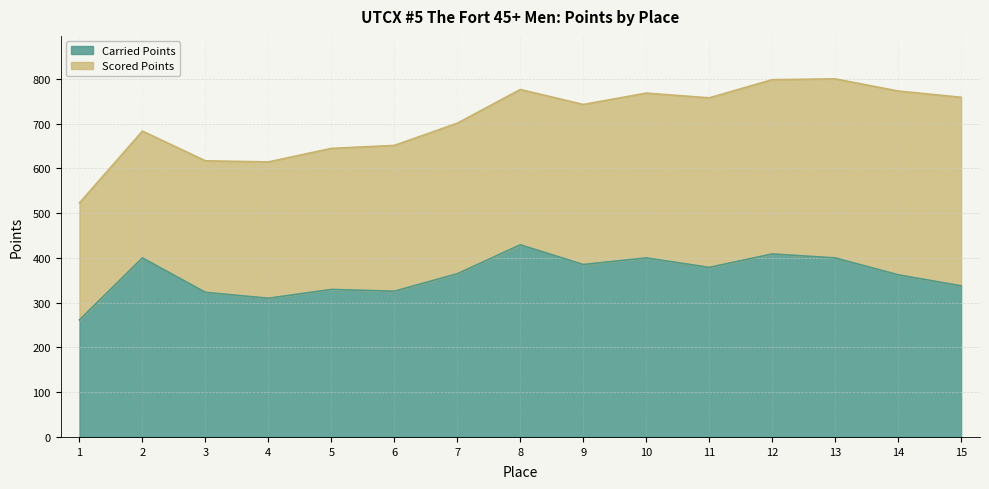

What is the value of the 4th point from the left?

309.9